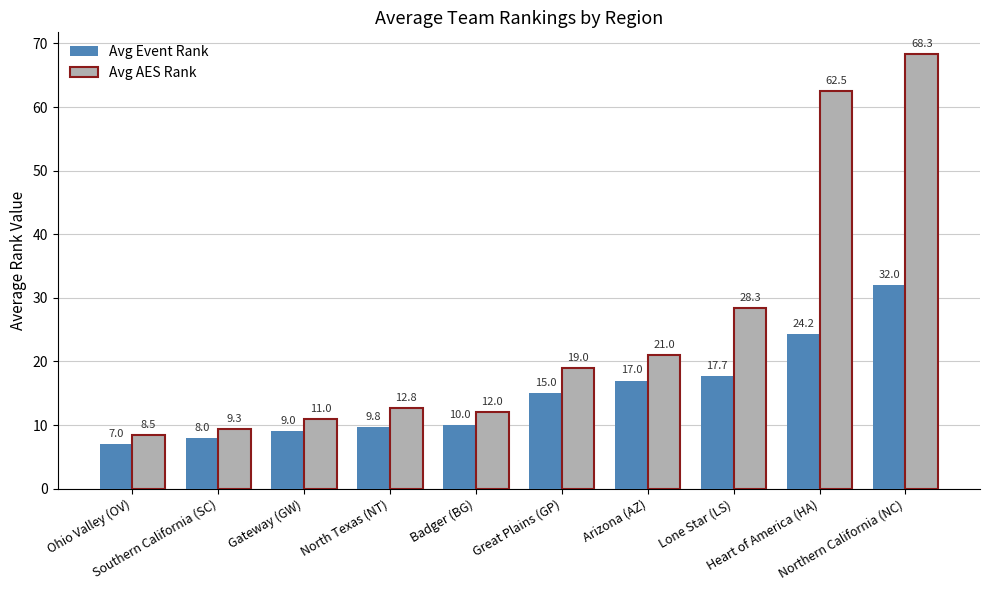

Which series has the largest total across all categories?

Avg AES Rank